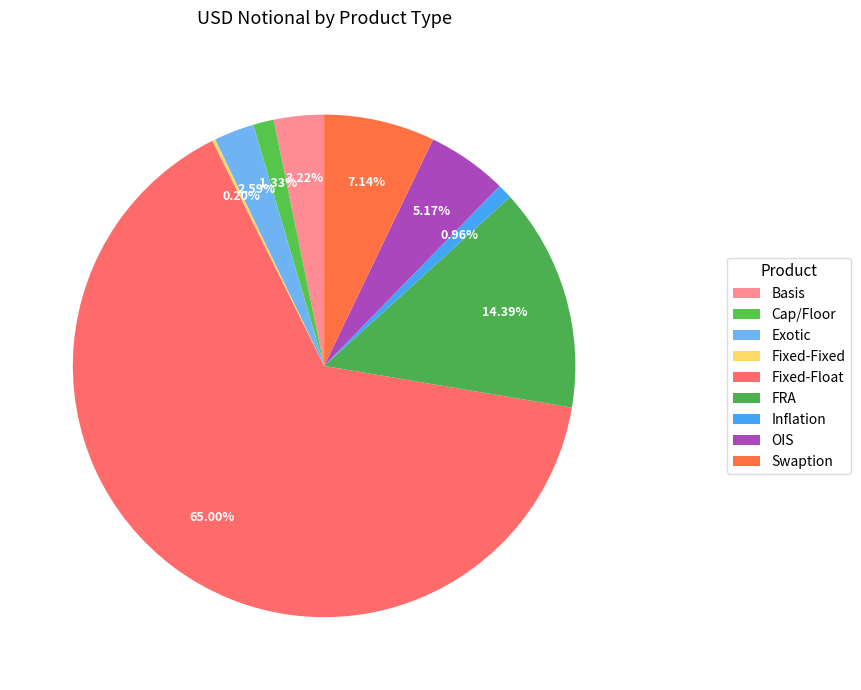

What is the change in value from Inflation to OIS?

+606